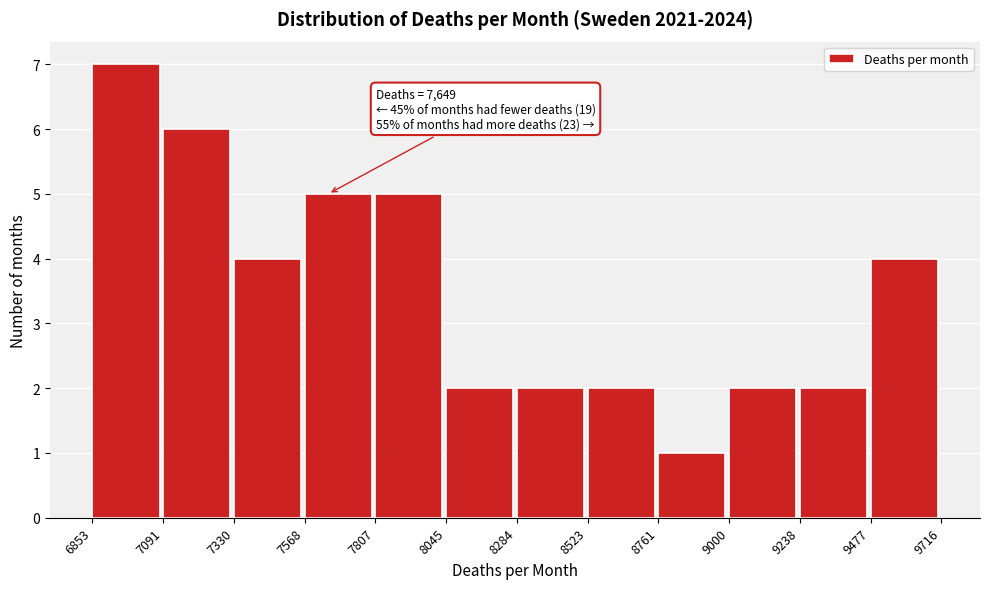

Which range on the x-axis has the tallest bar?

6853 to 7091